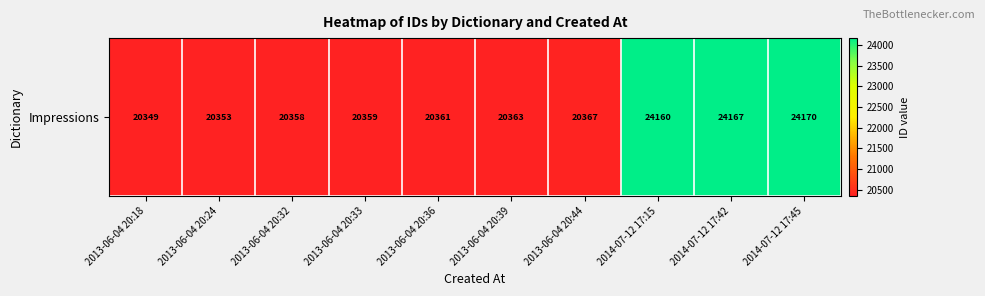

What is the change in value from 2013-06-04 20:24 to 2013-06-04 20:36?

+8